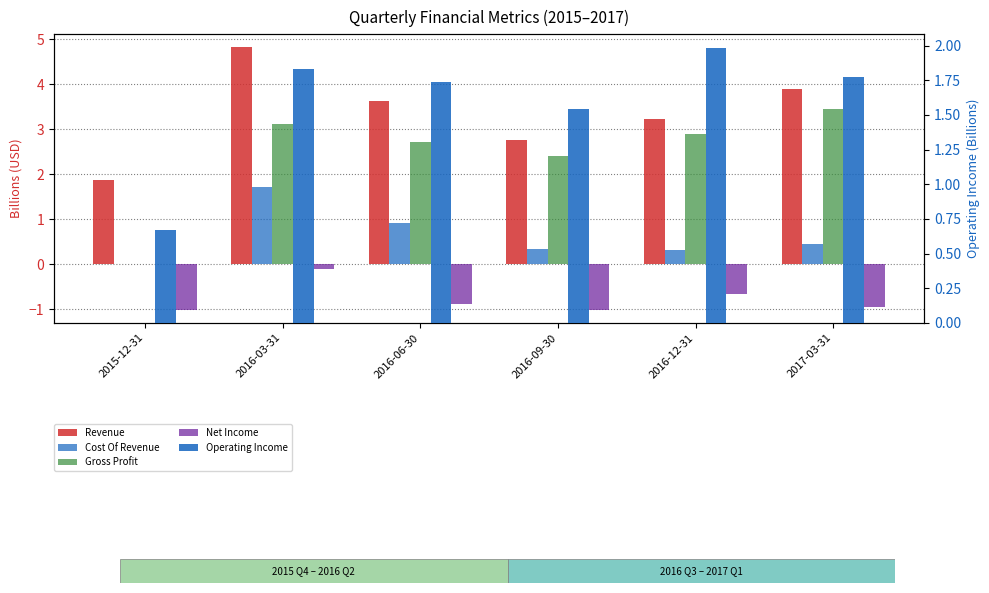

What is the value of the Revenue bar at the 1st from the left?

1.9